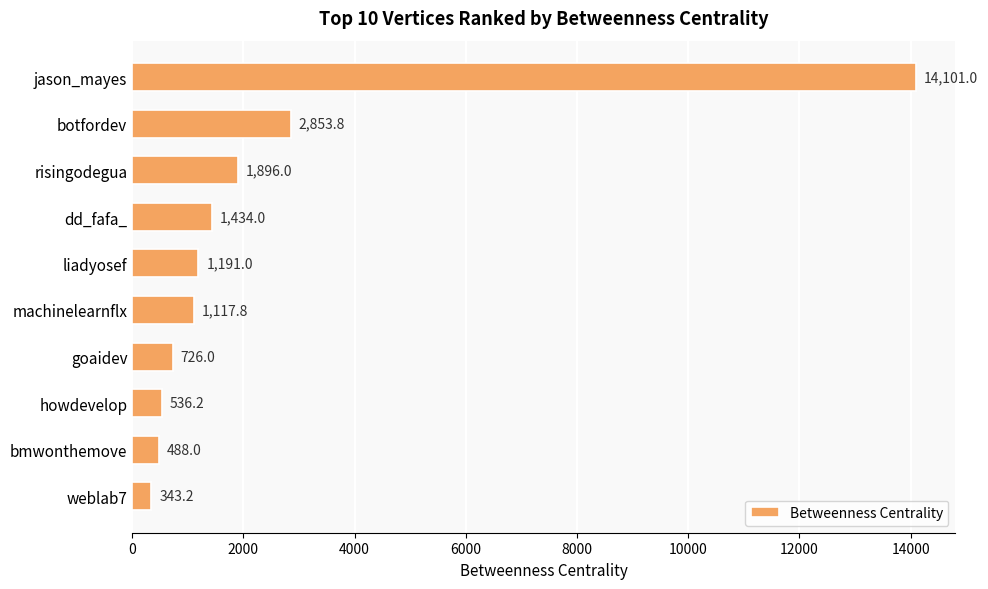

What is the average value?

2468.7